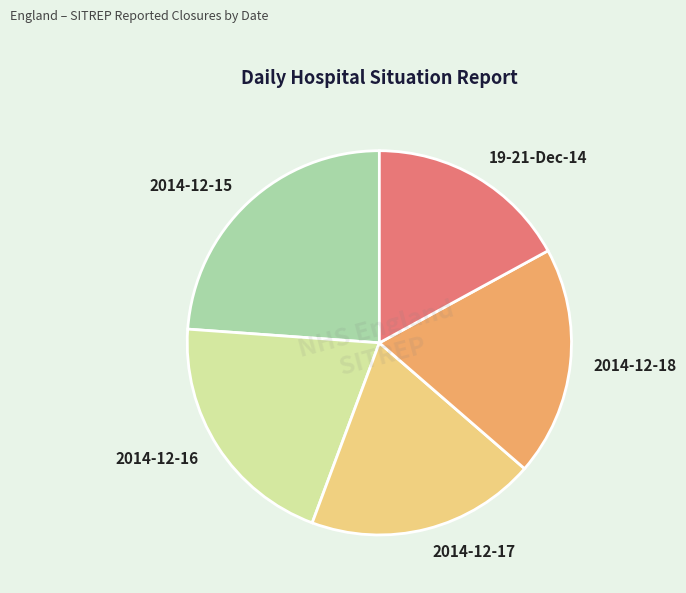

Which slice is the smallest?

19-21-Dec-14